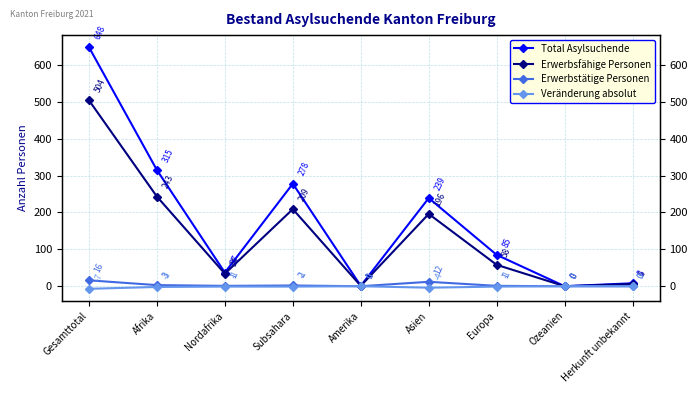

The Erwerbstätige Personen series shows 0 at Herkunft unbekannt. True or false?

True